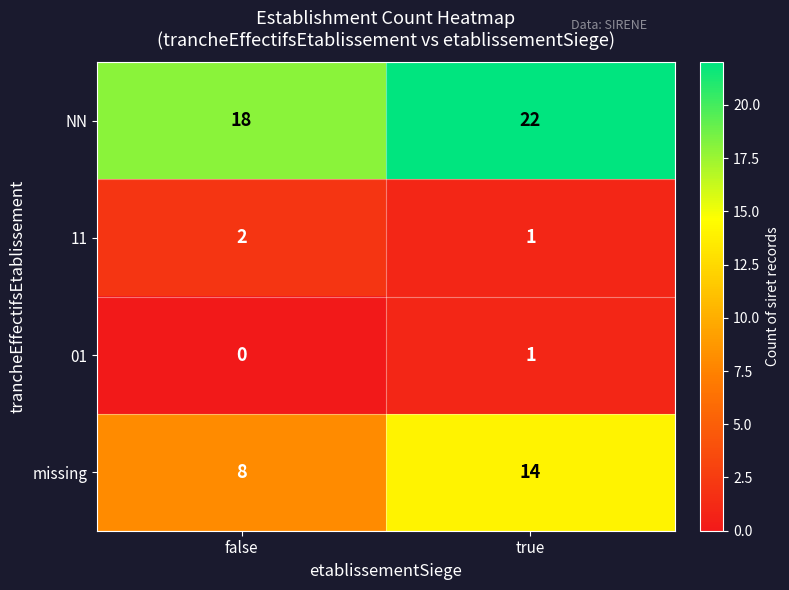

Is it true that NN equals 6 at false?

False